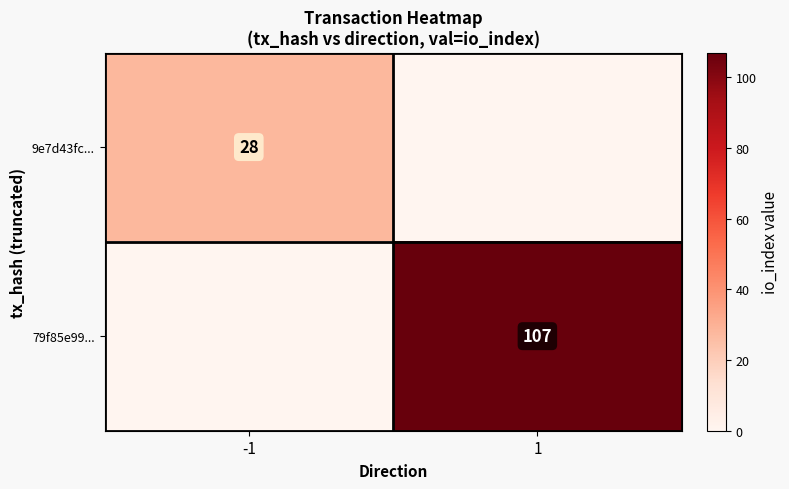

Is it true that 79f85e99... equals 107 at 1?

True